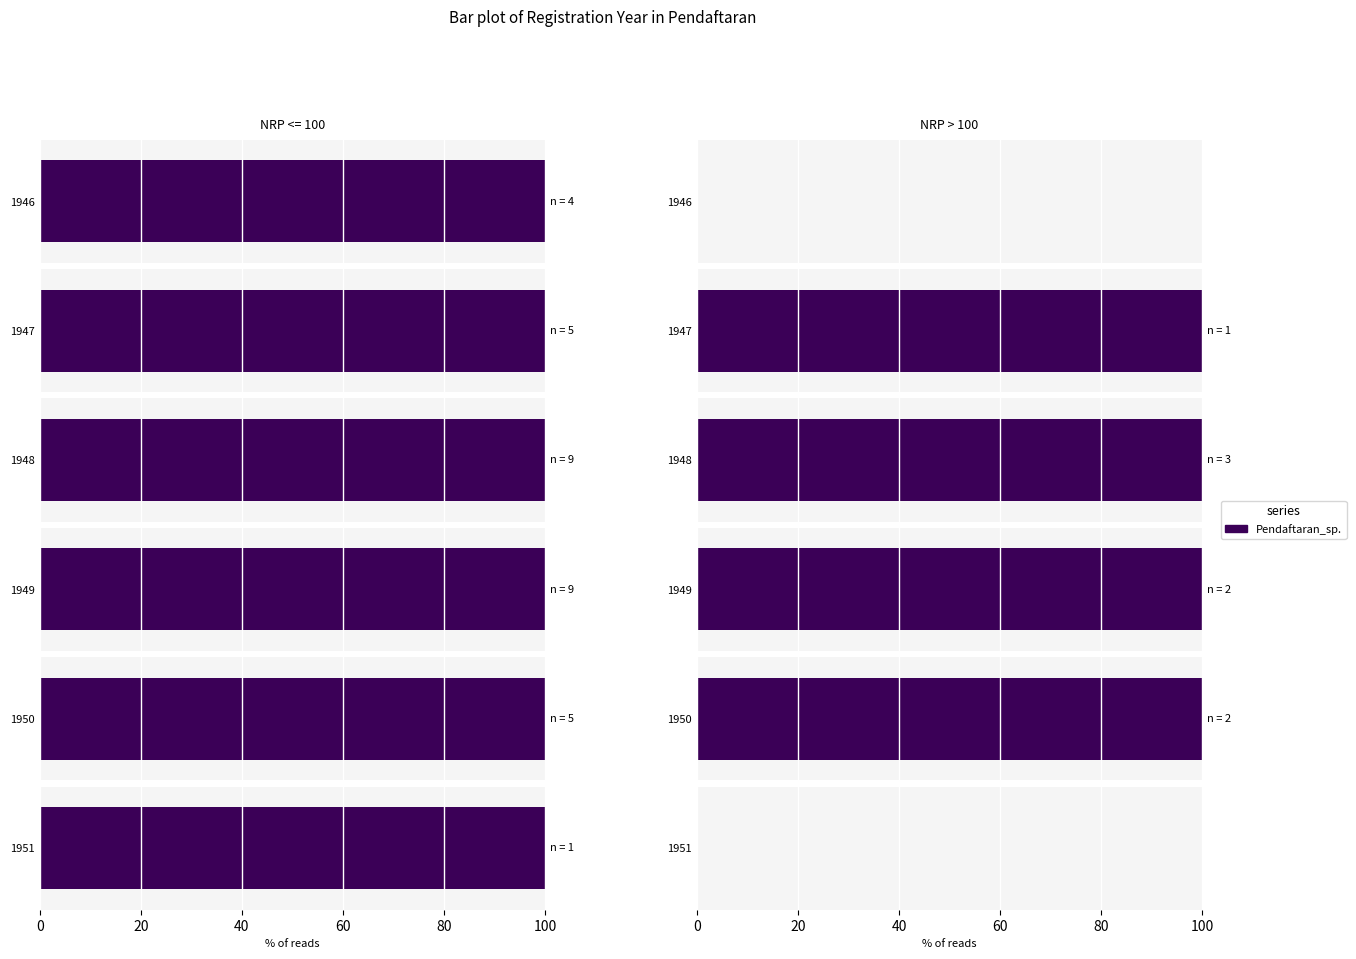

The value at 11 is 3. True or false?

True